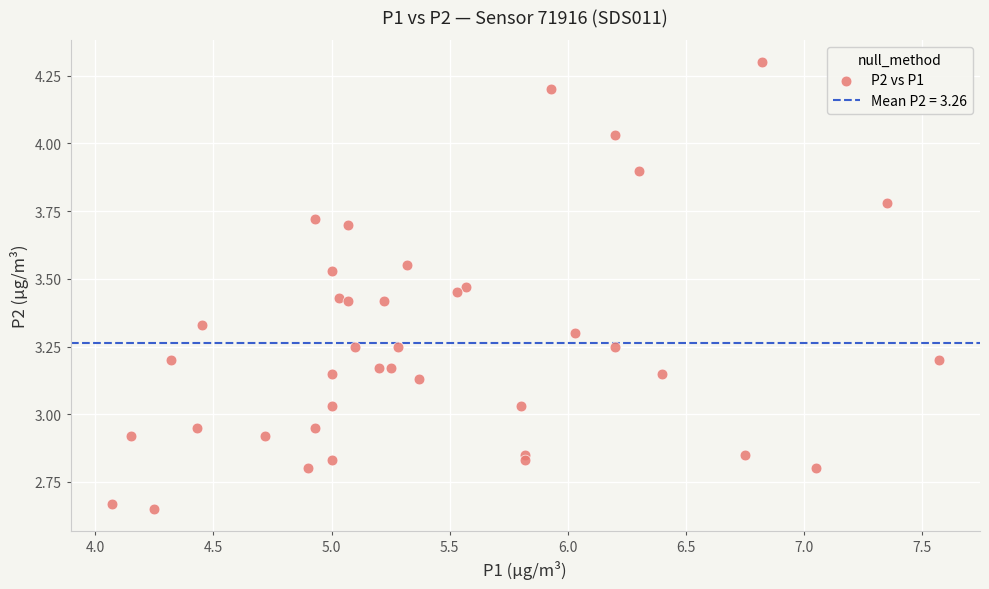

How many points are shown in the scatter plot?

40